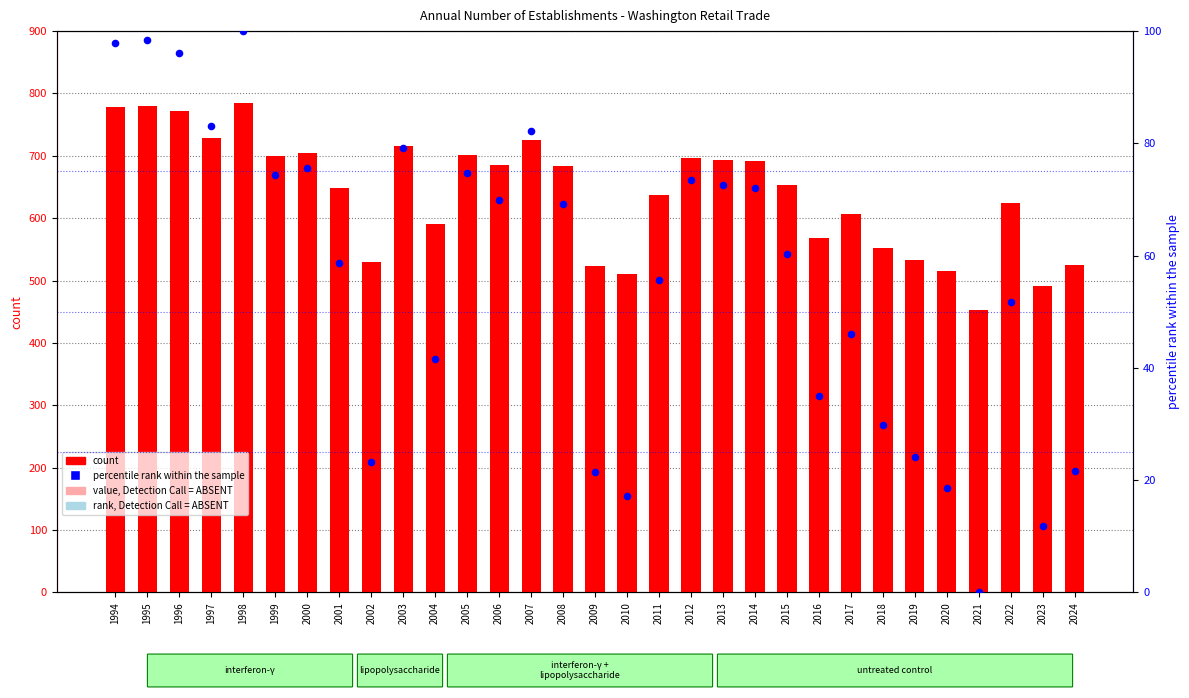

Which series reaches the maximum Y coordinate?

count